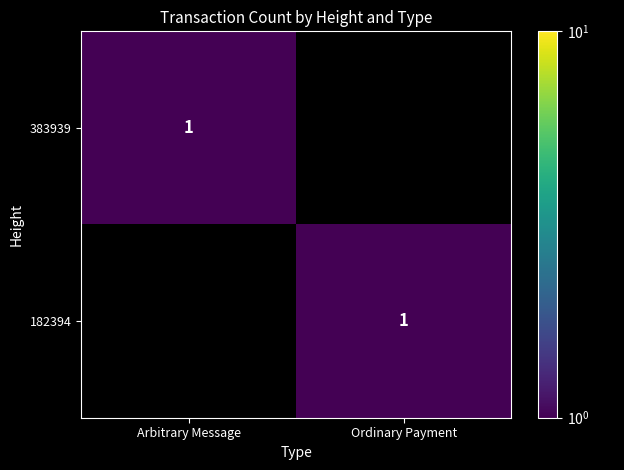

Is it true that 182394 equals 2 at Ordinary Payment?

False